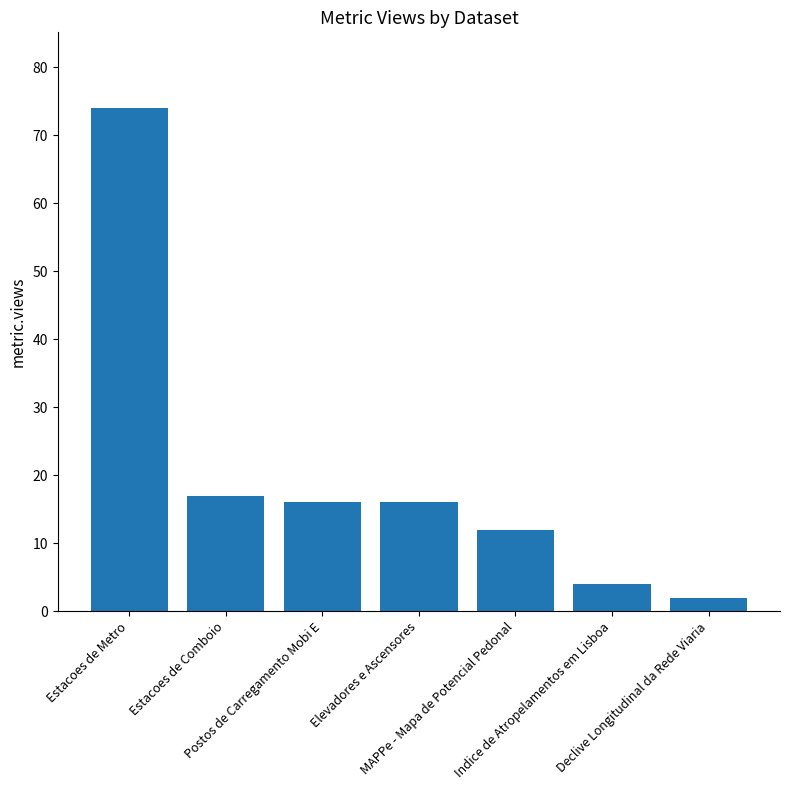

At which category does the chart reach its peak across all series?

Estacoes de Metro